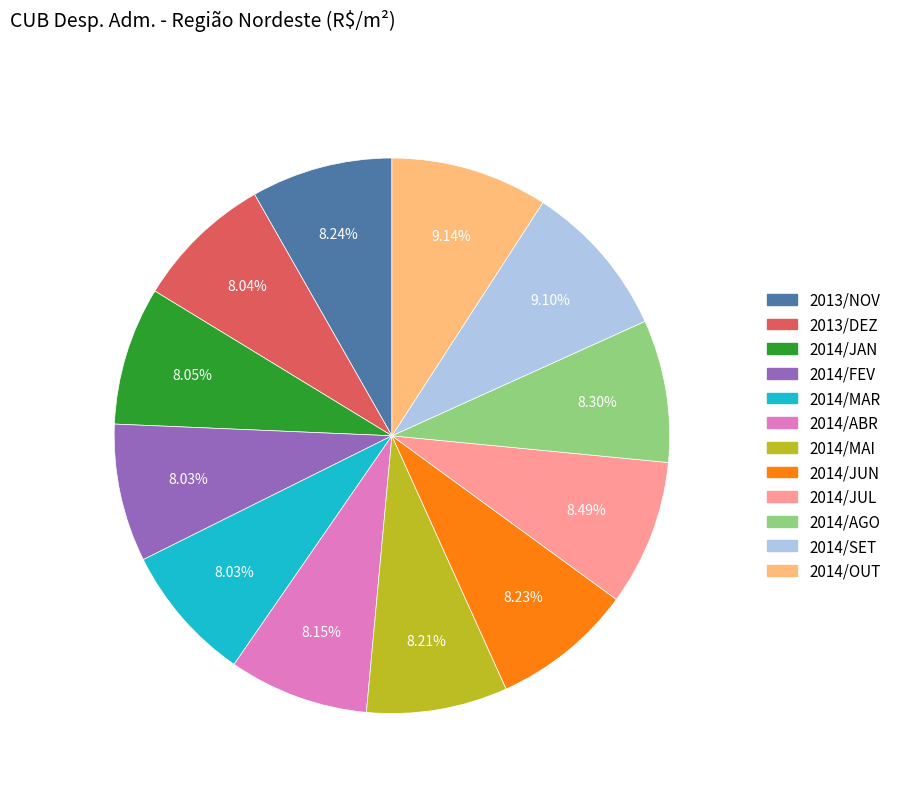

To the nearest percent, what is the difference between the 2014/SET and 2013/NOV slice percentages?

1%